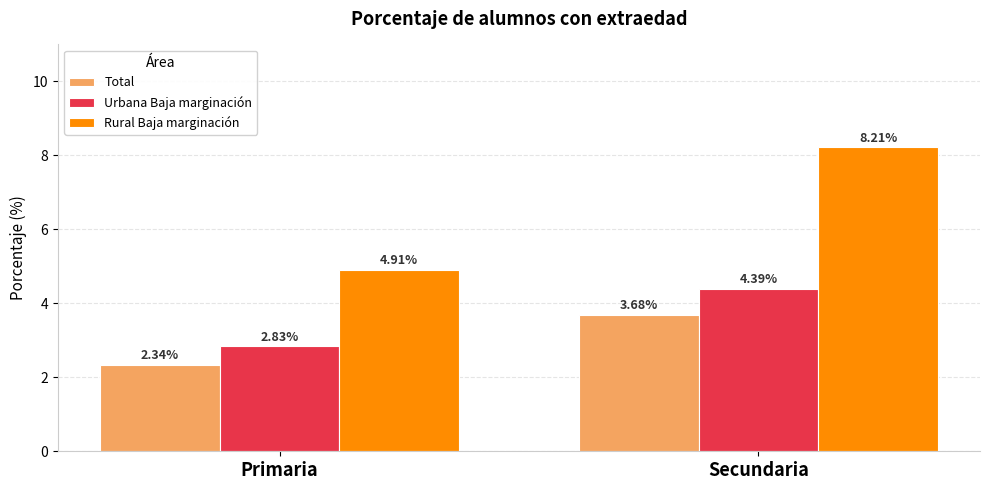

The value of Rural Baja marginación at Secundaria is 8.2. True or false?

True